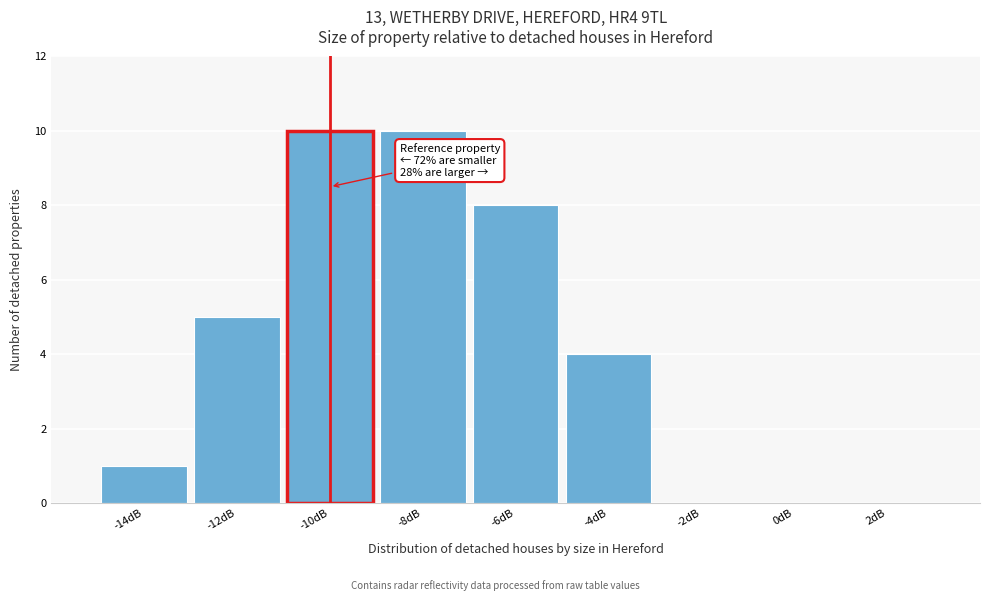

Reading left to right, list all the values displayed in this chart.

-14dB=1	-12dB=5	-10dB=10	-8dB=10	-6dB=8	-4dB=4	-2dB=0	0dB=0	2dB=0